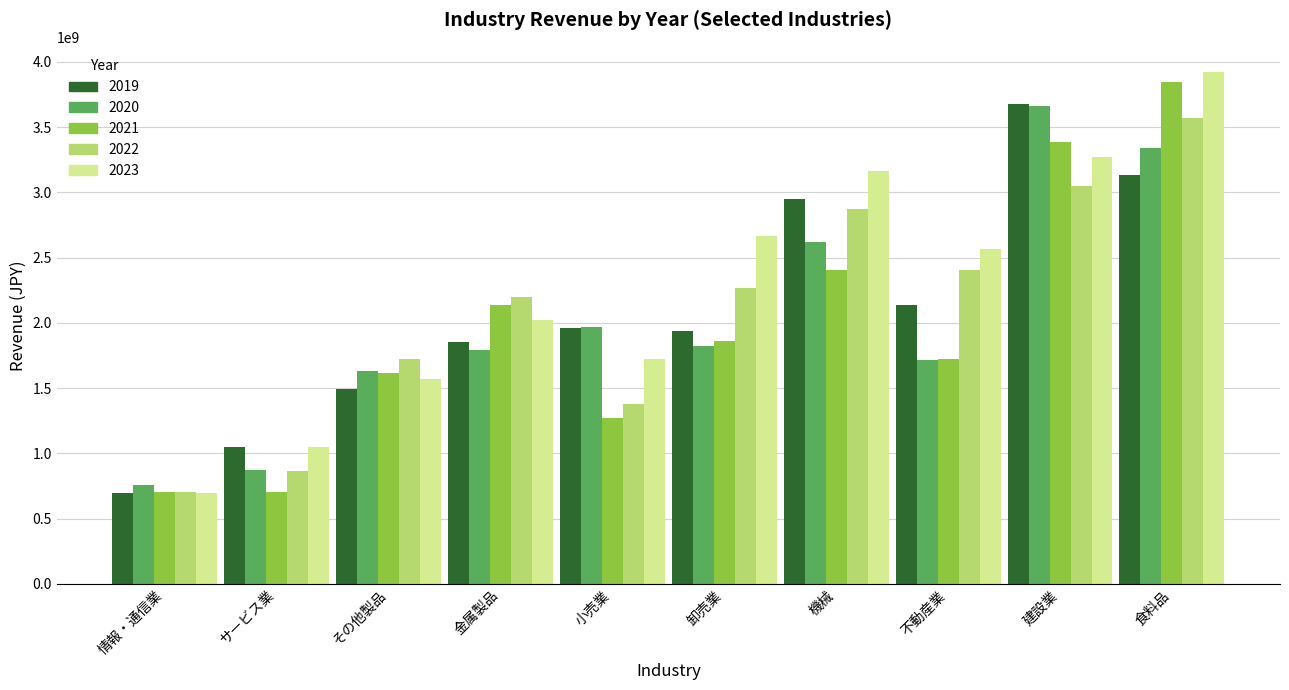

What is the greatest value displayed?

3920074000